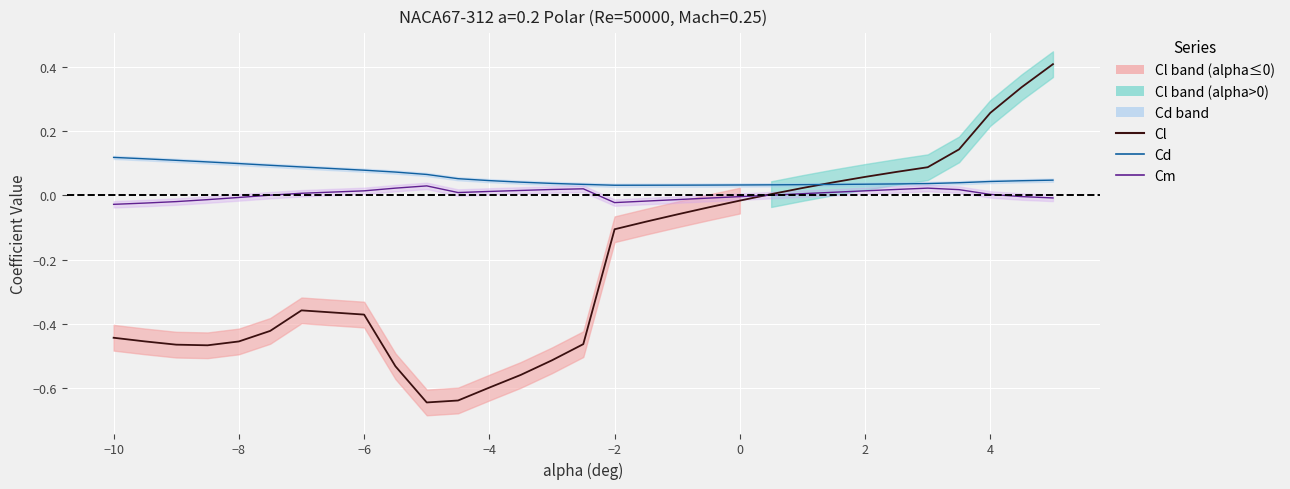

Rank the series by their maximum value, from highest to lowest.

Cl, Cd, Cm